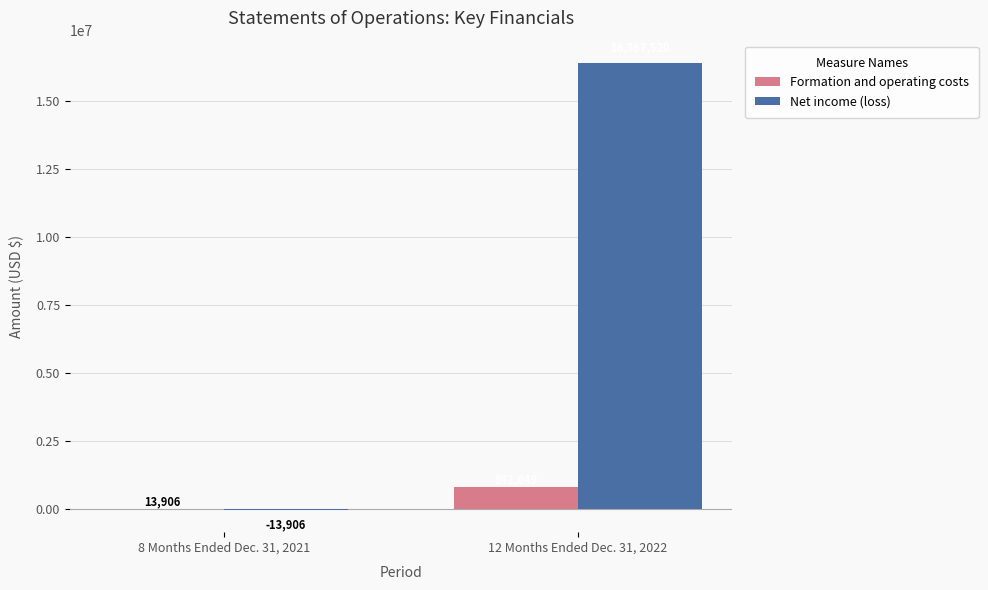

Where is Formation and operating costs nearest to the value 427977?

8 Months Ended Dec. 31, 2021